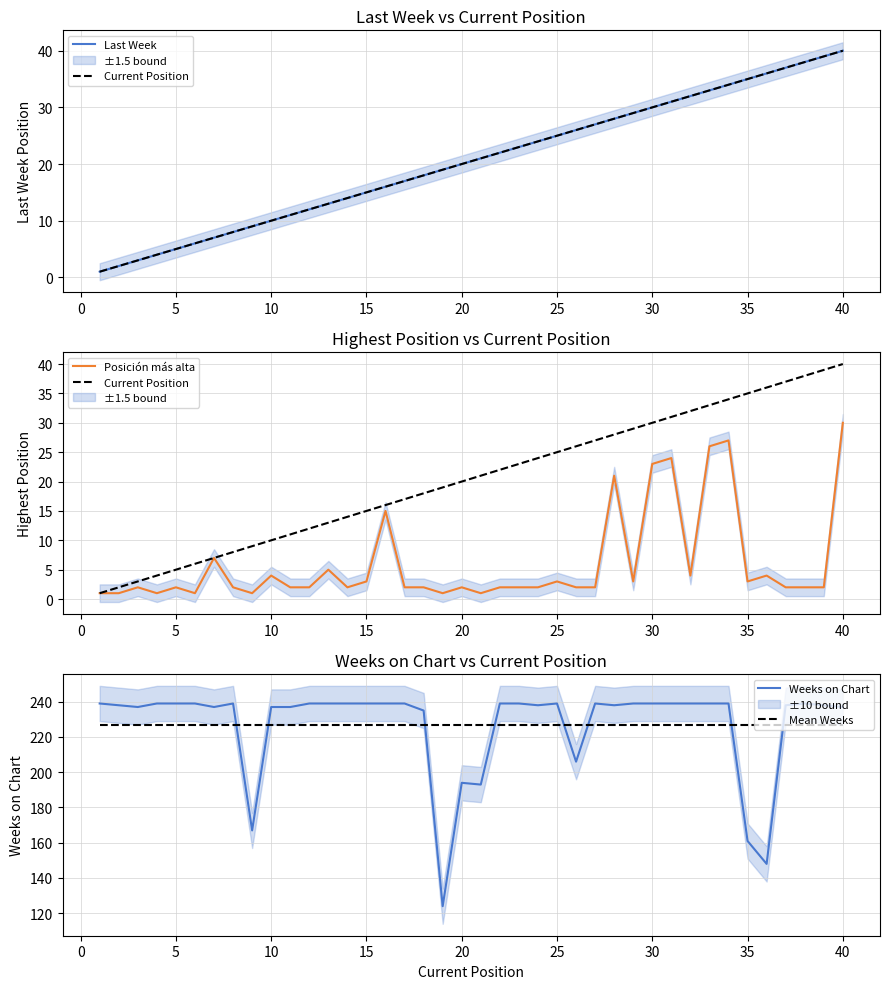

What is the lowest value of the Mean Weeks series?

226.5